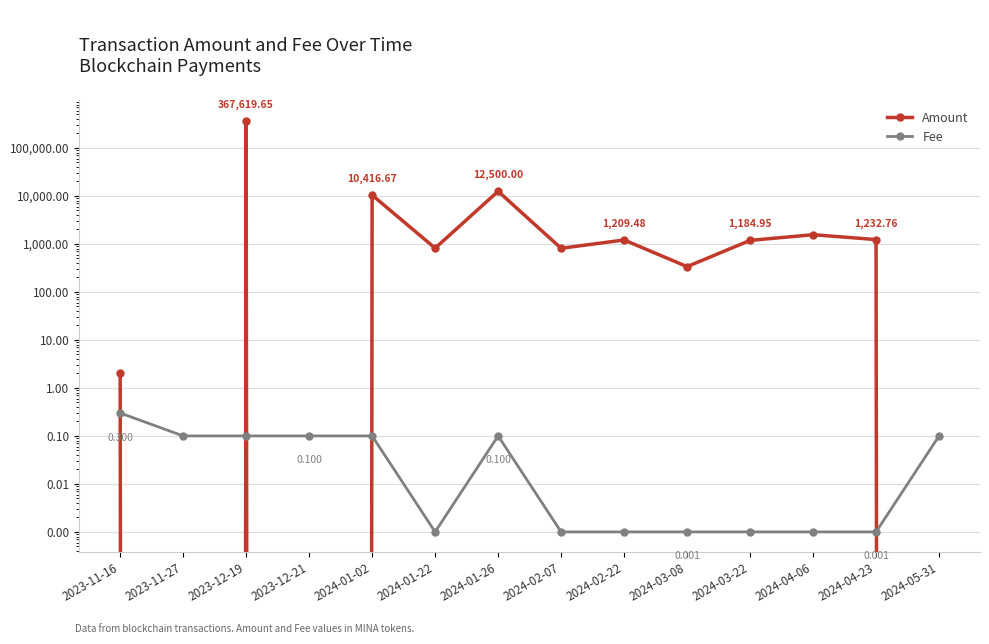

Is it true that Amount equals 367619.7 at 2023-12-19?

True